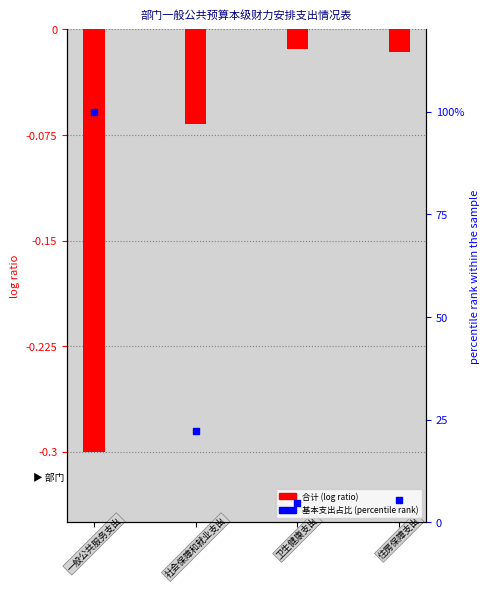

Which series contains the lowest Y value?

合计 (log ratio)